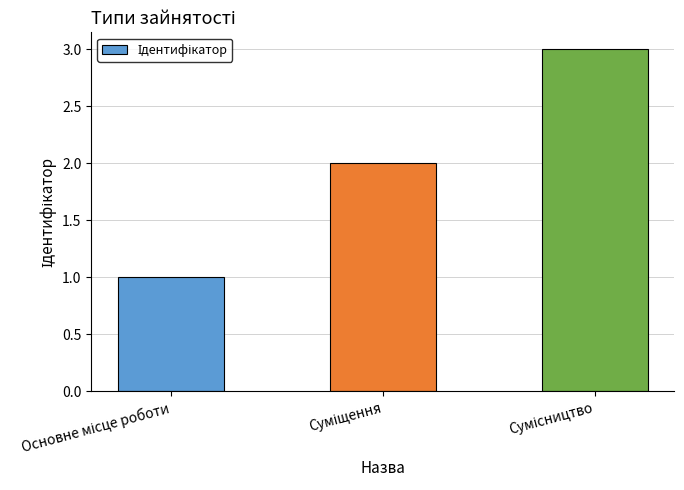

What is the greatest value displayed?

3